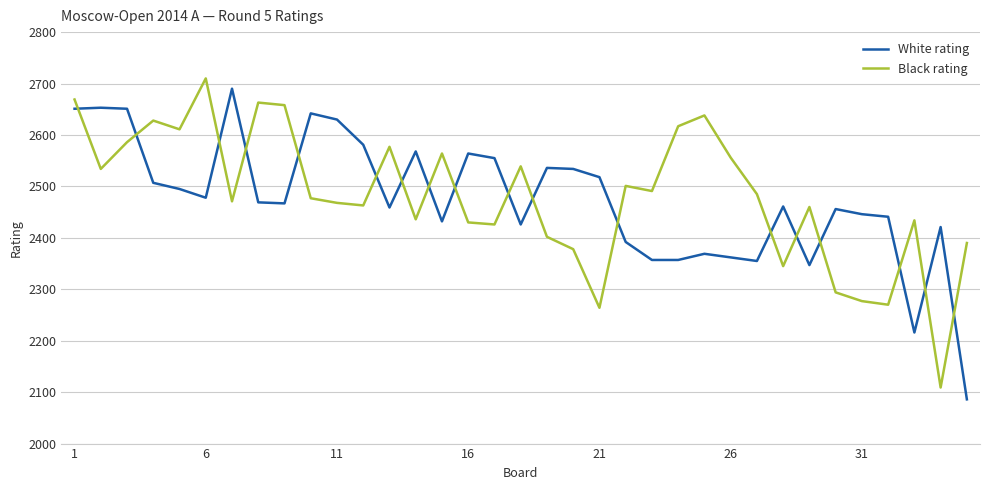

How many categories are shown in the chart?

35